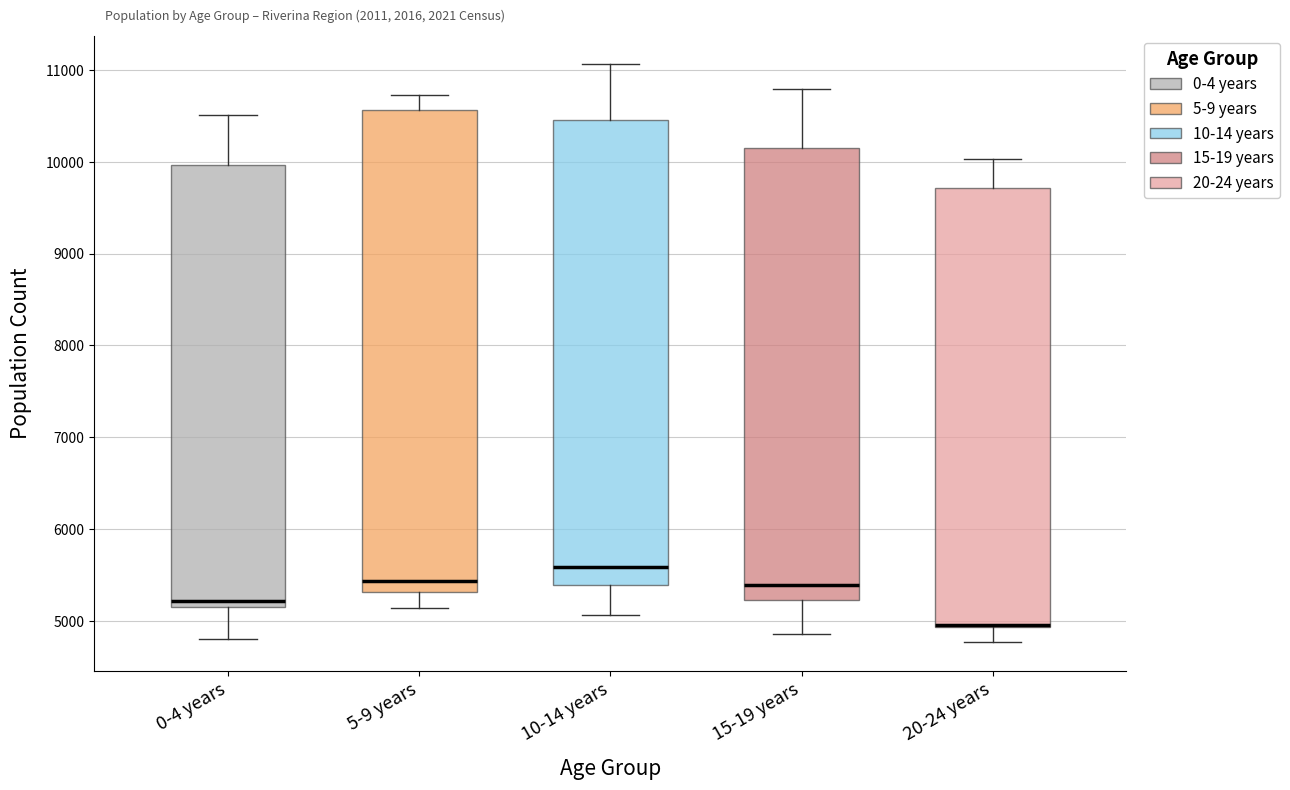

Which box is the tallest, from its lower edge to its upper edge?

5-9 years